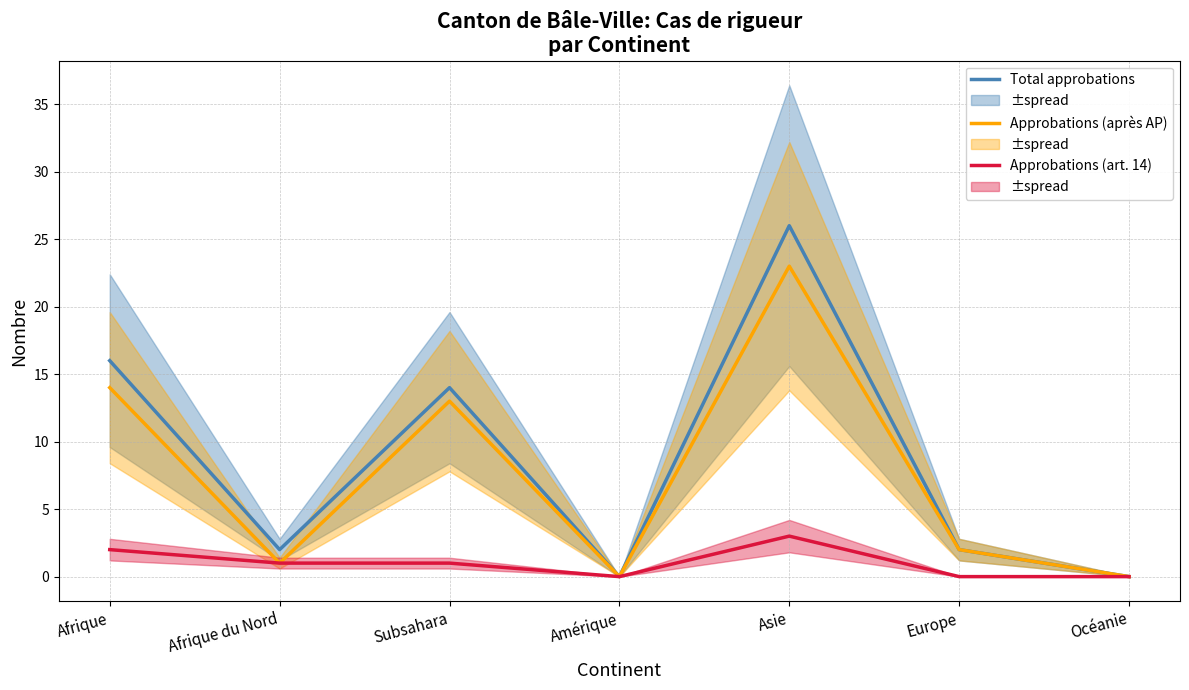

True or false: Total approbations has a value of 2 at Afrique du Nord.

True